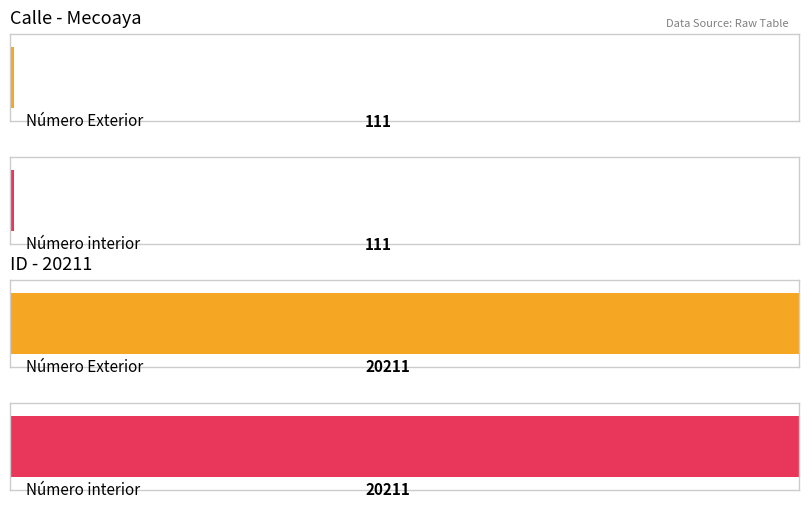

Are the bars horizontal?

Yes